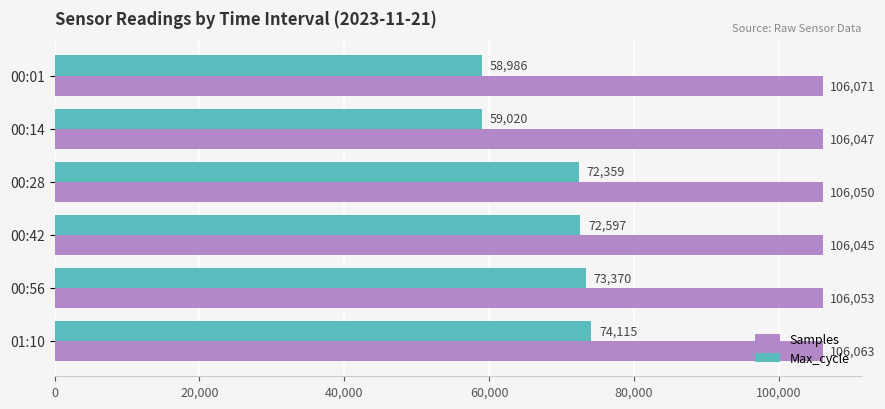

Count the number of categories in the chart.

6